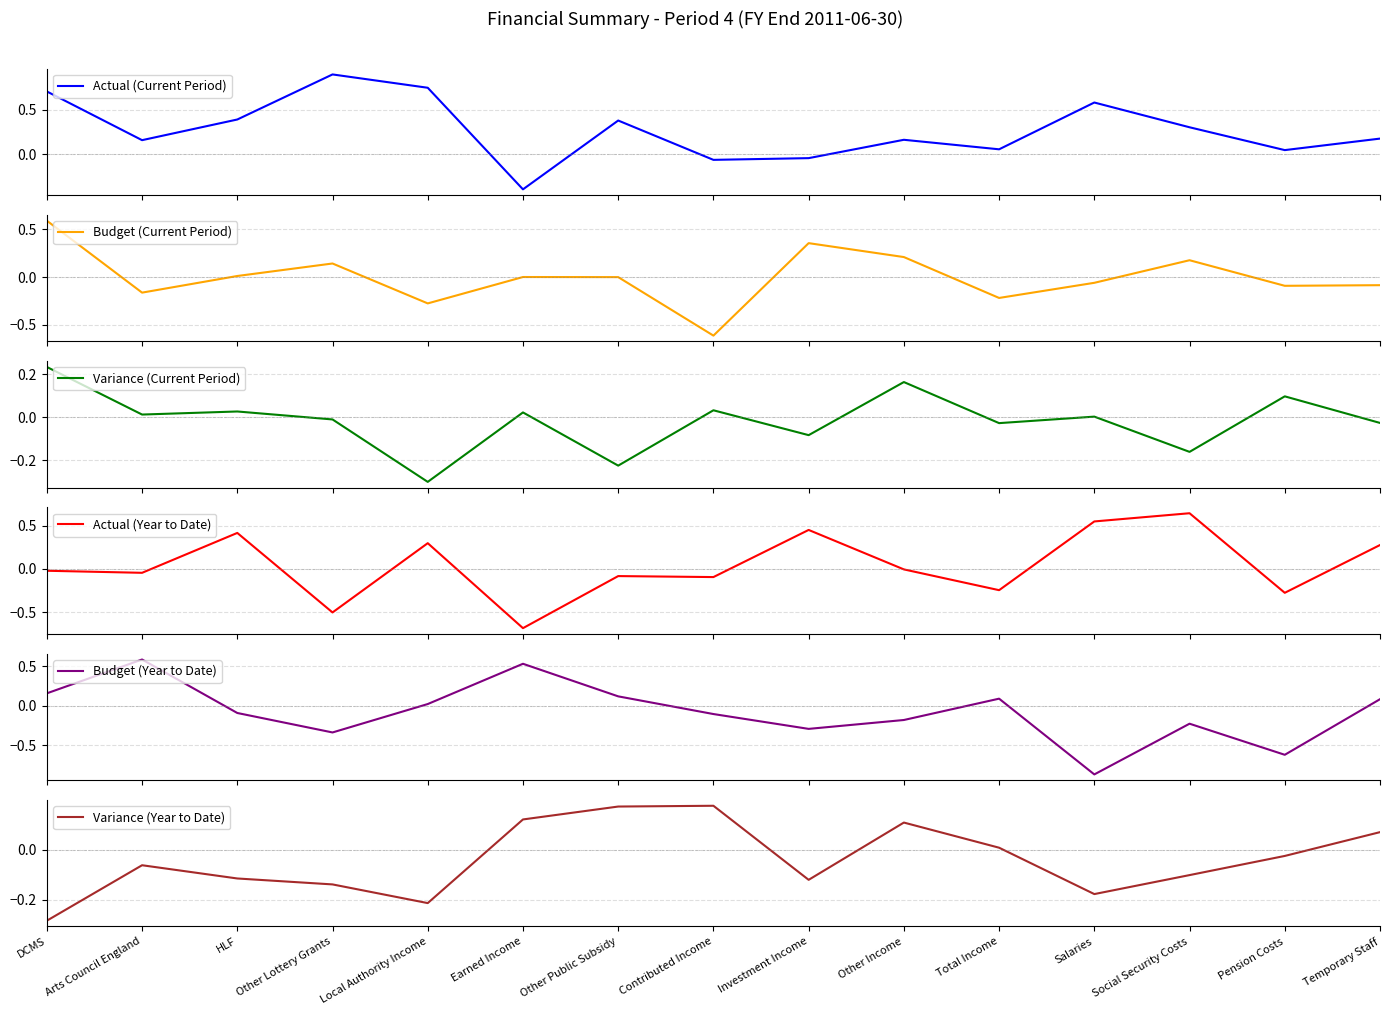

What is the difference between the second highest and second lowest values in the Variance (Year to Date) series?

0.4